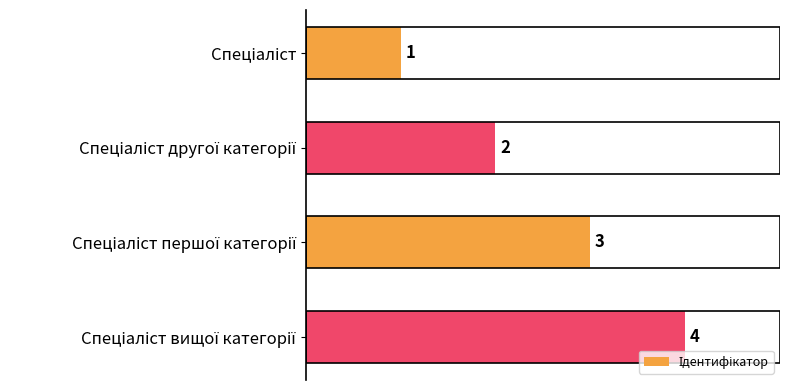

What is the sum of all values?

10